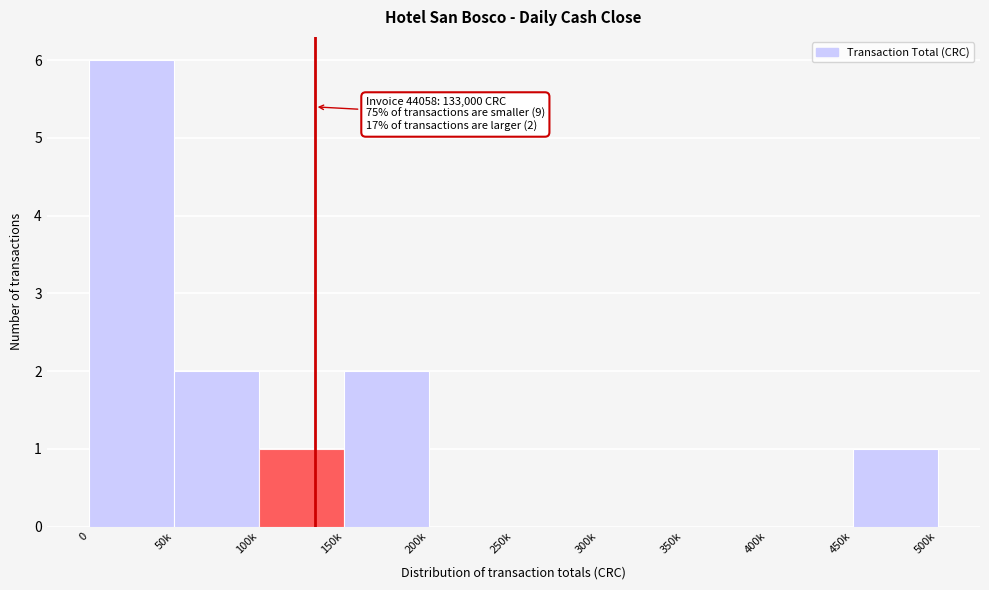

Reading right to left, list all the values displayed in this chart.

450k=1	400k=0	350k=0	300k=0	250k=0	200k=0	150k=2	100k=1	50k=2	0=6